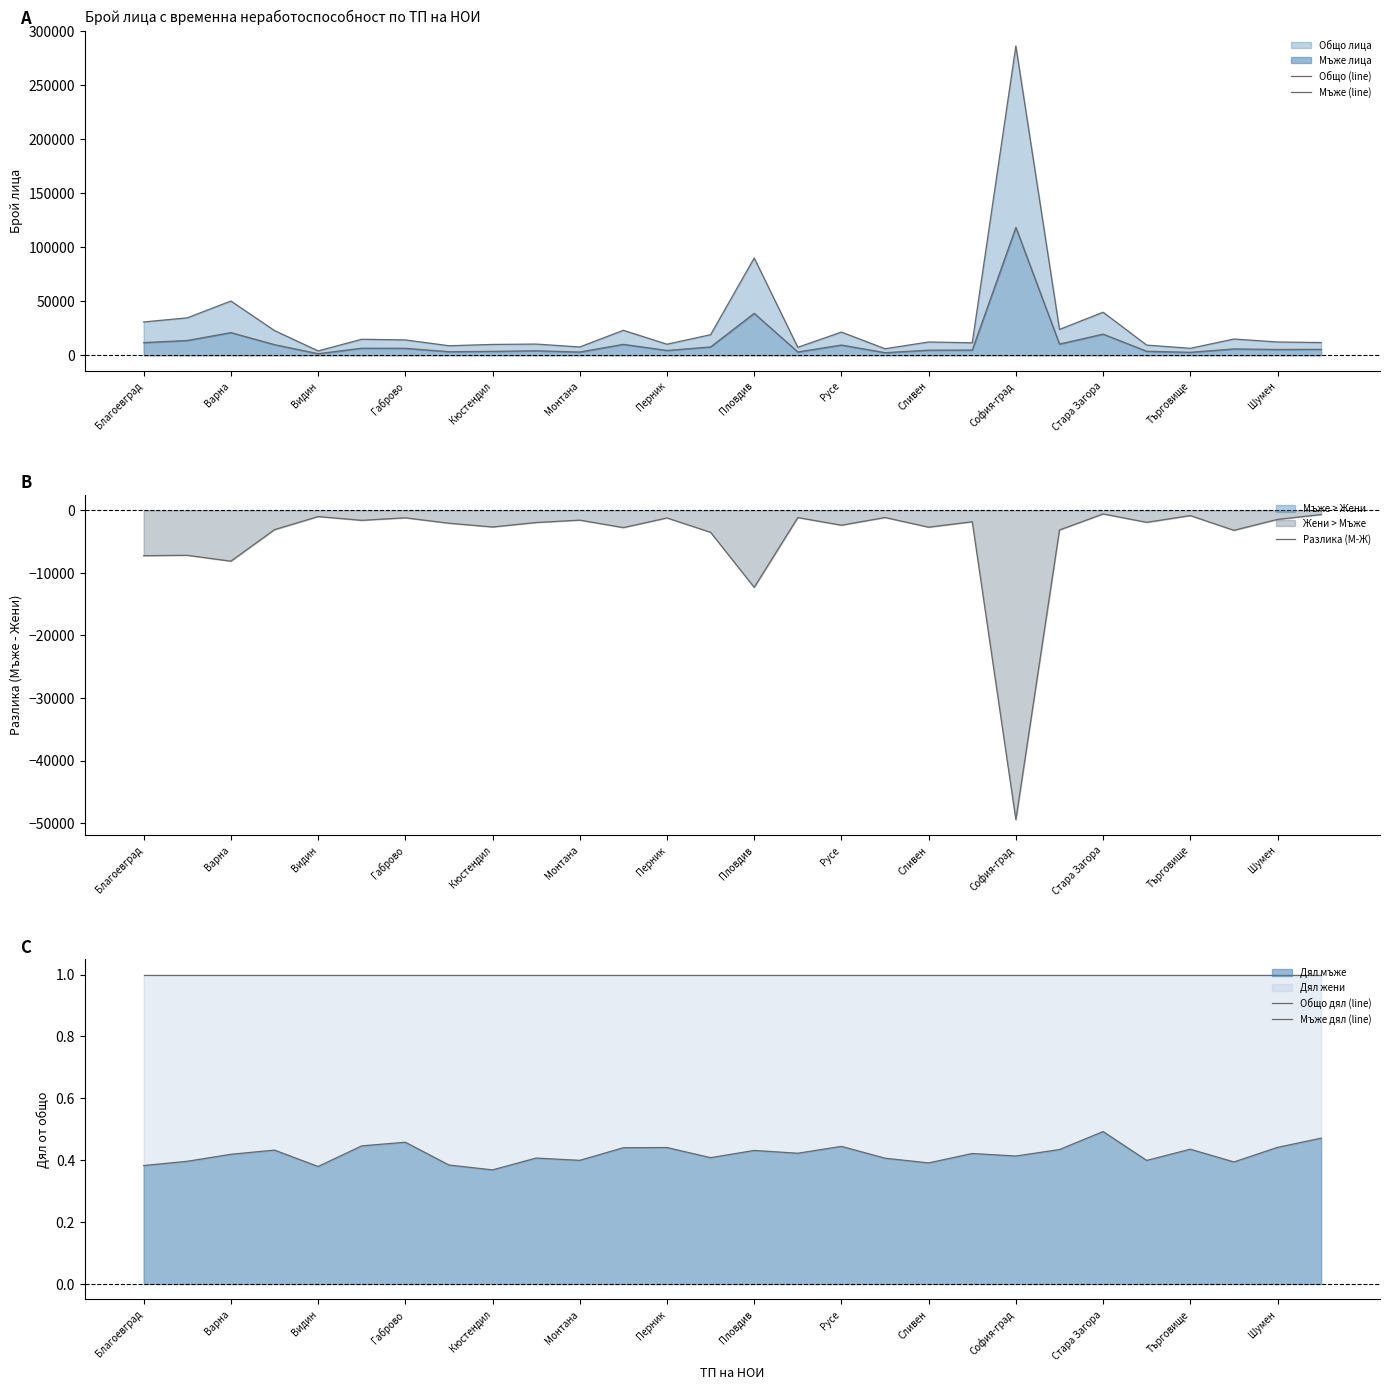

Is it true that Дял мъже equals 0.6 at Монтана?

False